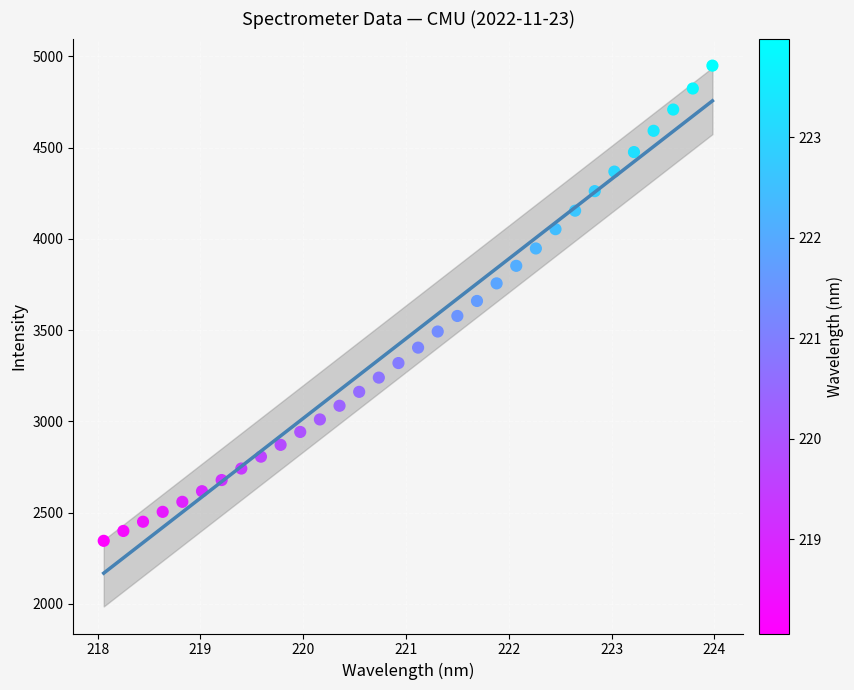

What is the range of X values (max minus min)?

5.9